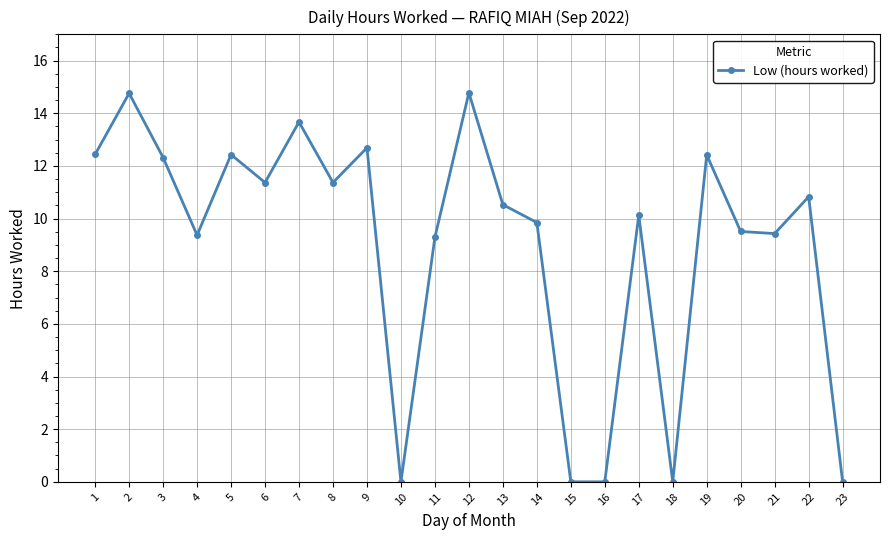

At which label does the data first exceed 10?

1